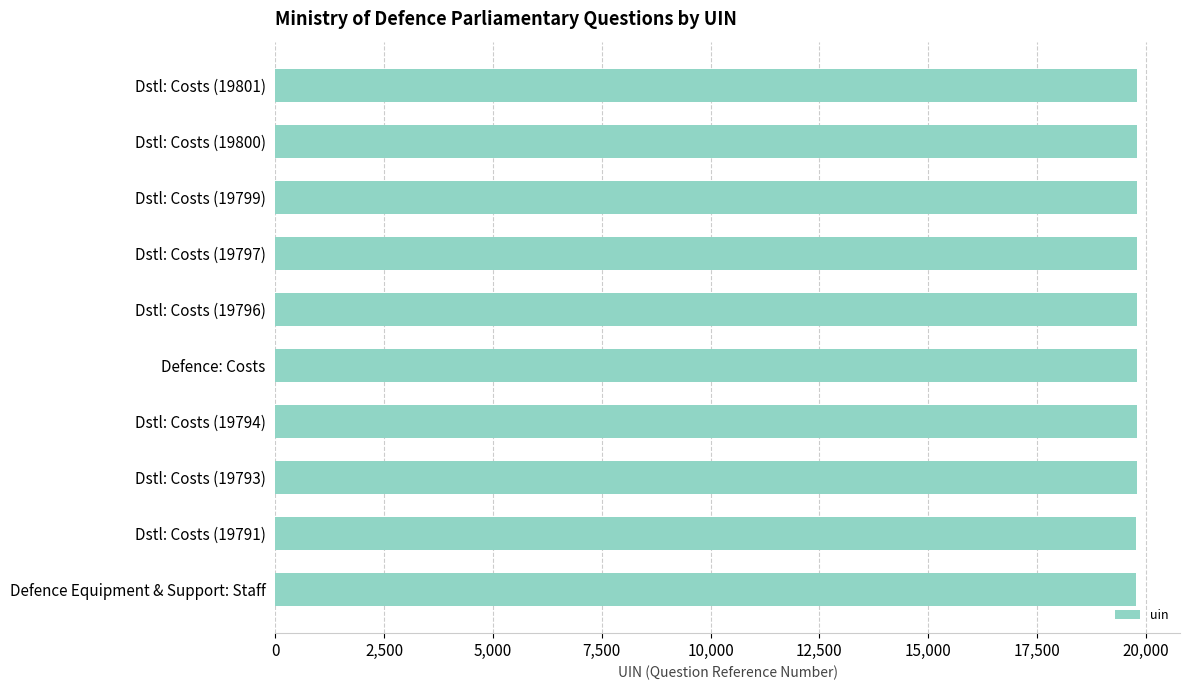

Approximately how many times larger is the value at Dstl: Costs (19793) compared to Defence: Costs?

1.0